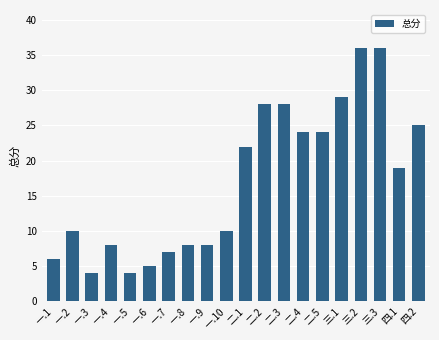

What is the label of the 9th bar from the right?

二.2